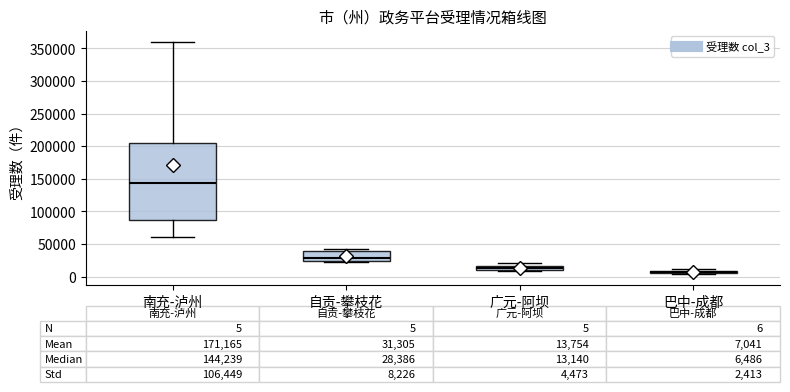

Which box is the tallest, from its lower edge to its upper edge?

南充-泸州